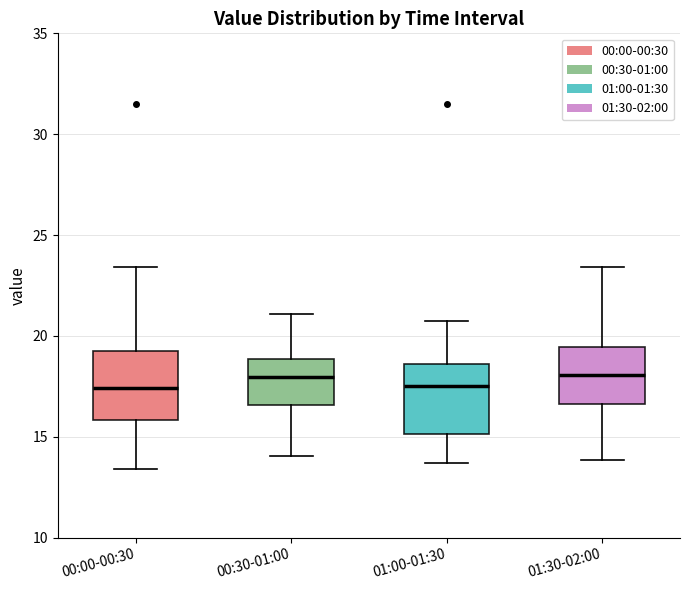

Reading left to right, read every box against the y-axis: the position of its median line, the range the box covers, and the ends of its whiskers. The values are not printed on the chart, so give them approximately, as read against the axis.

00:00-00:30: median 17.5, box 16.0 to 19.5, whiskers 13.5 to 23.5
00:30-01:00: median 18.0, box 16.5 to 19.0, whiskers 14.0 to 21.0
01:00-01:30: median 17.5, box 15.0 to 18.5, whiskers 13.5 to 21.0
01:30-02:00: median 18.0, box 16.5 to 19.5, whiskers 14.0 to 23.5